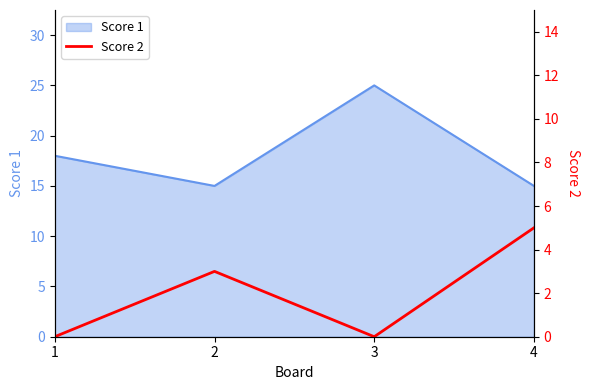

True or false: Score 1 has more than 0 points higher than both neighbors.

True